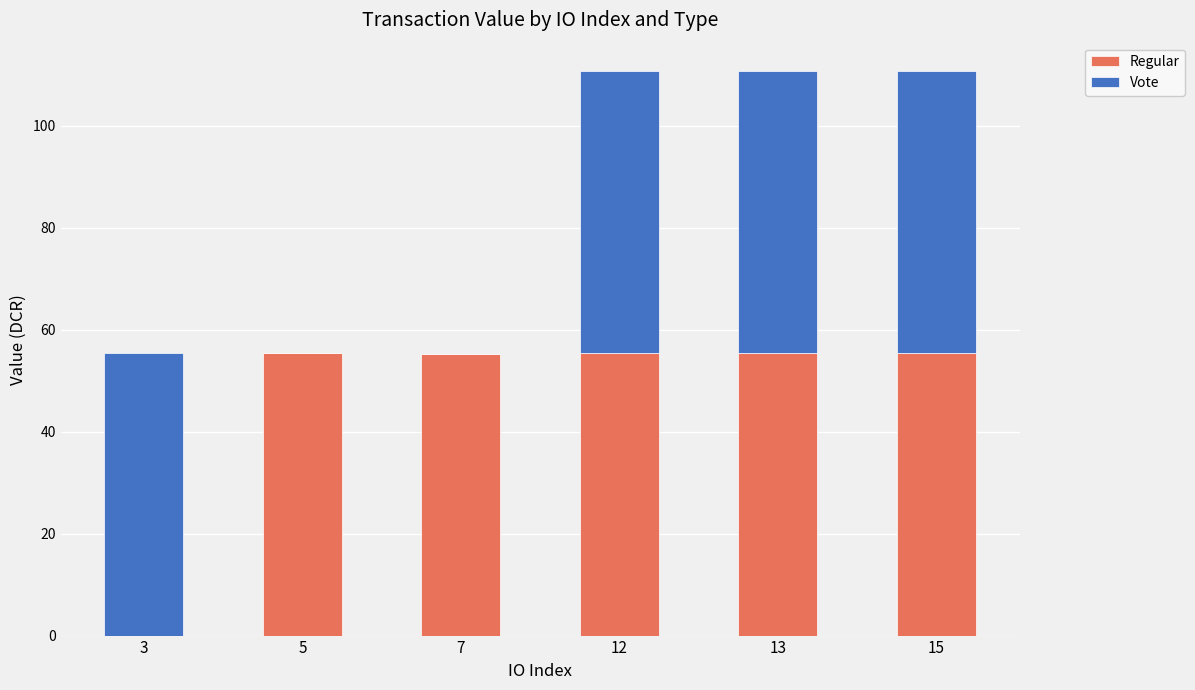

What is the maximum value for Regular?

55.4